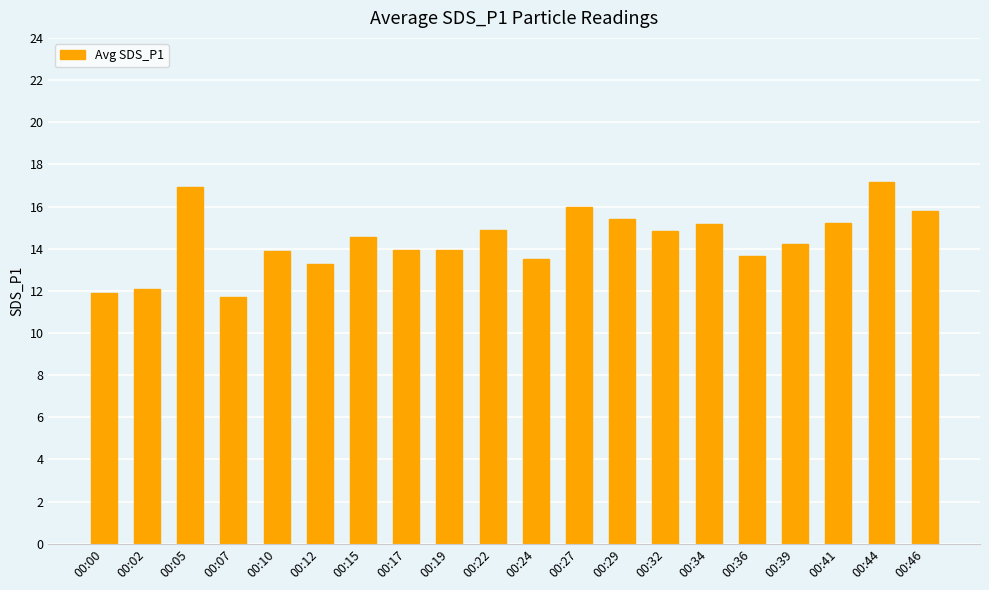

What is the change in value from 00:41 to 00:46?

+0.6